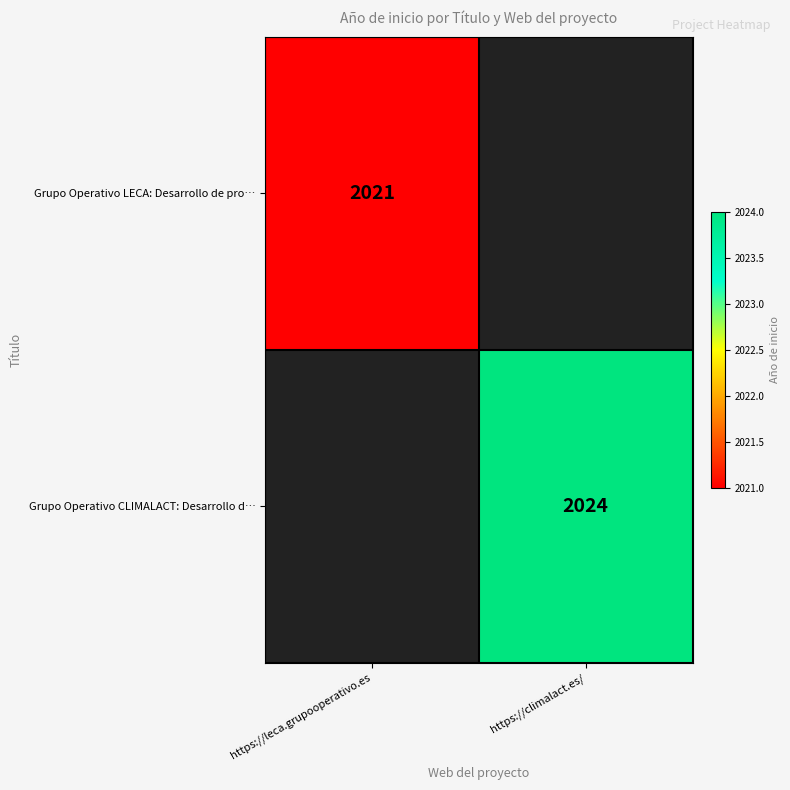

Is it true that Grupo Operativo CLIMALACT: Desarrollo d… equals 3421 at https://climalact.es/?

False